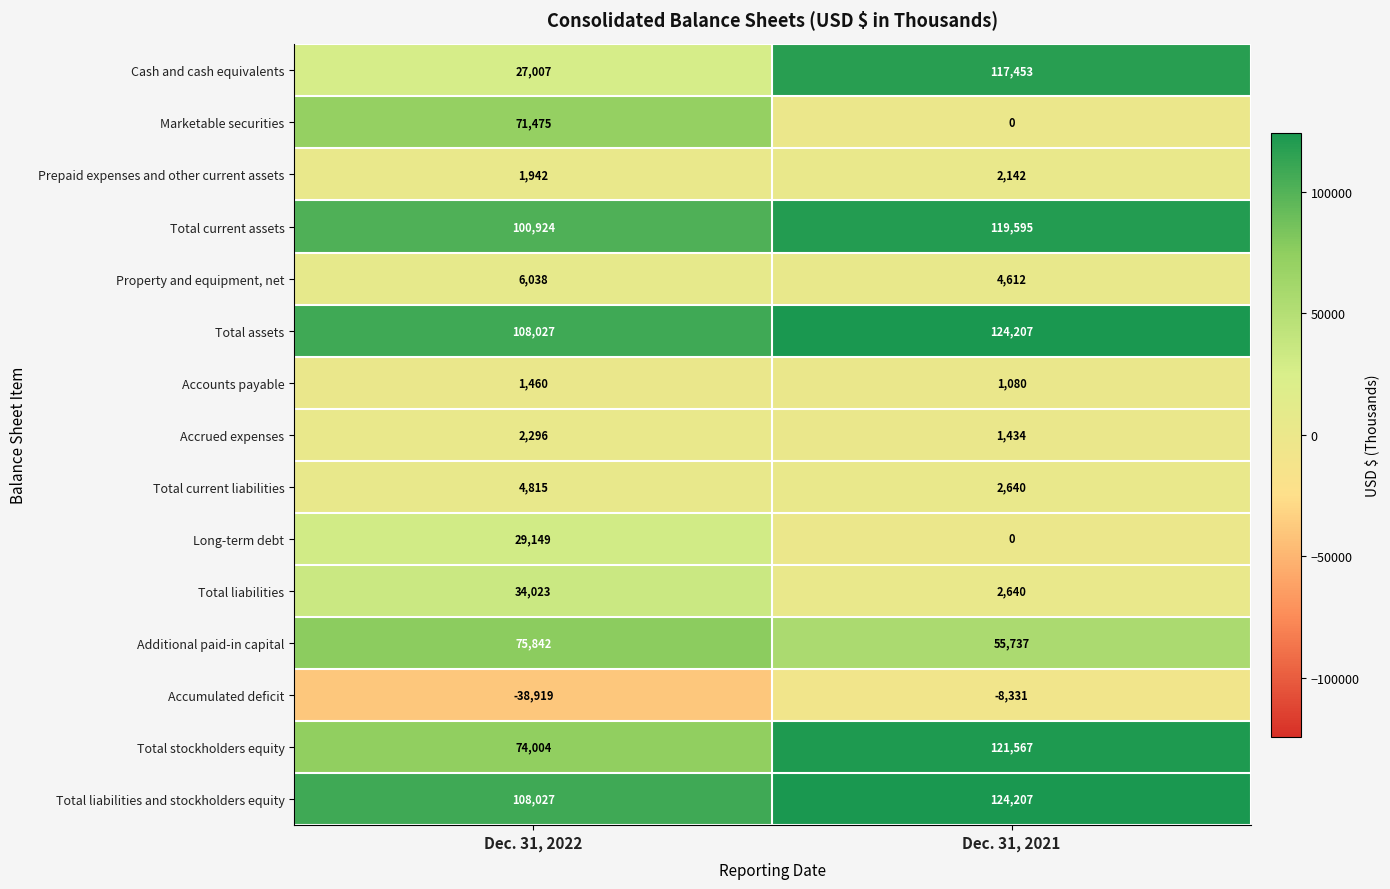

The Accrued expenses series shows 1434 at Dec. 31, 2021. True or false?

True